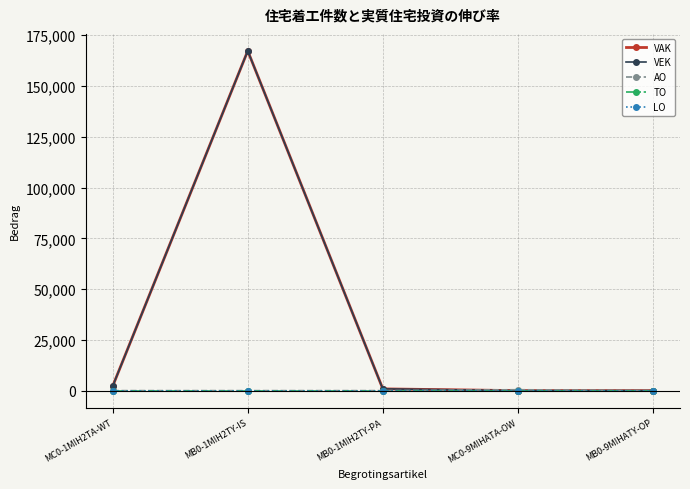

Which series has the largest total across all categories?

VAK